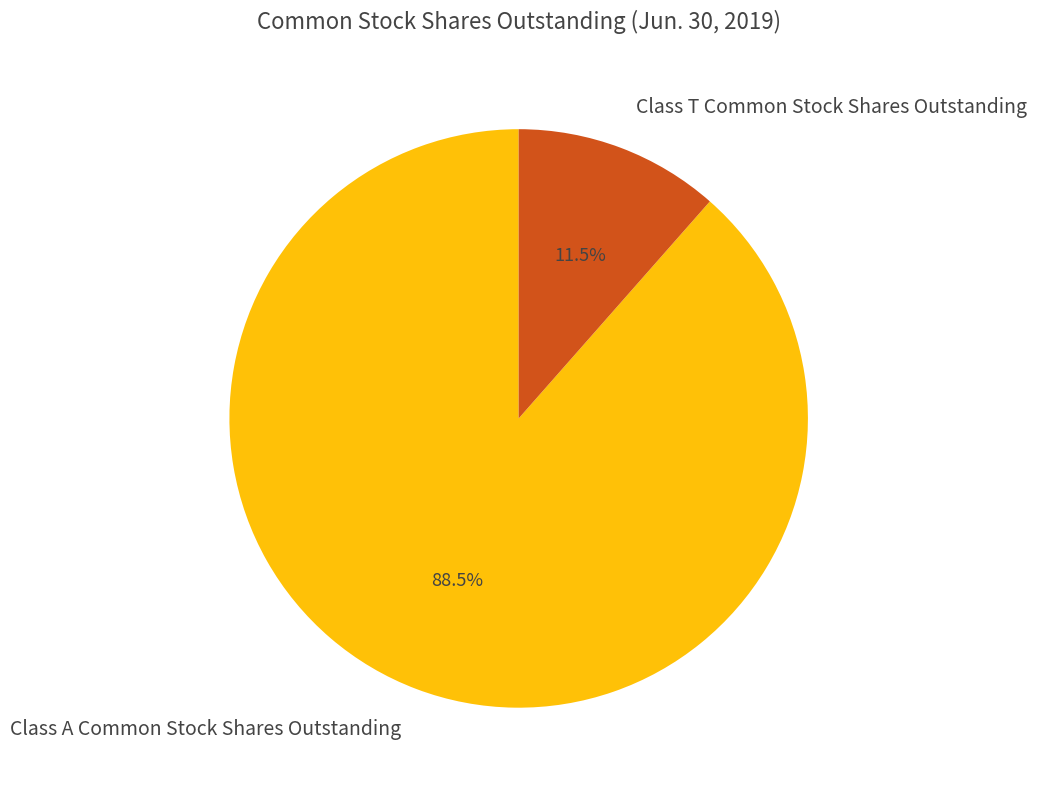

What percentage do Class A Common Stock Shares Outstanding and Class T Common Stock Shares Outstanding together represent?

100.0%